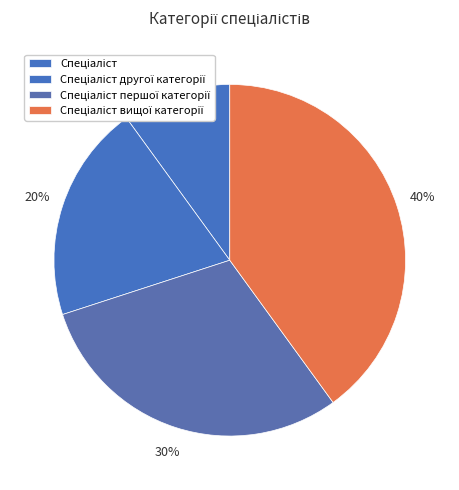

Is there a majority slice in this chart?

No